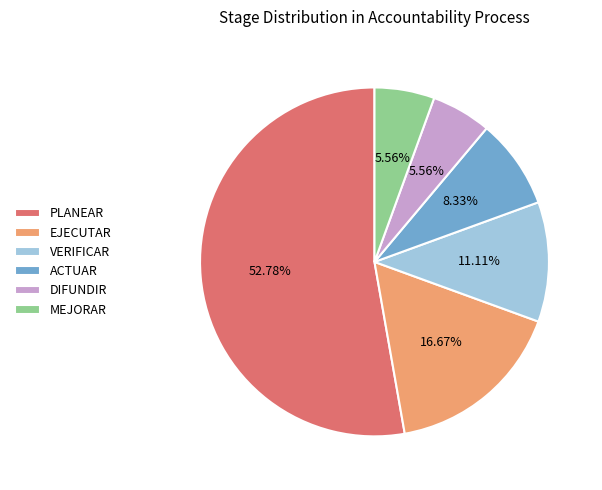

Approximately how many times larger is the value at VERIFICAR compared to MEJORAR?

2.0